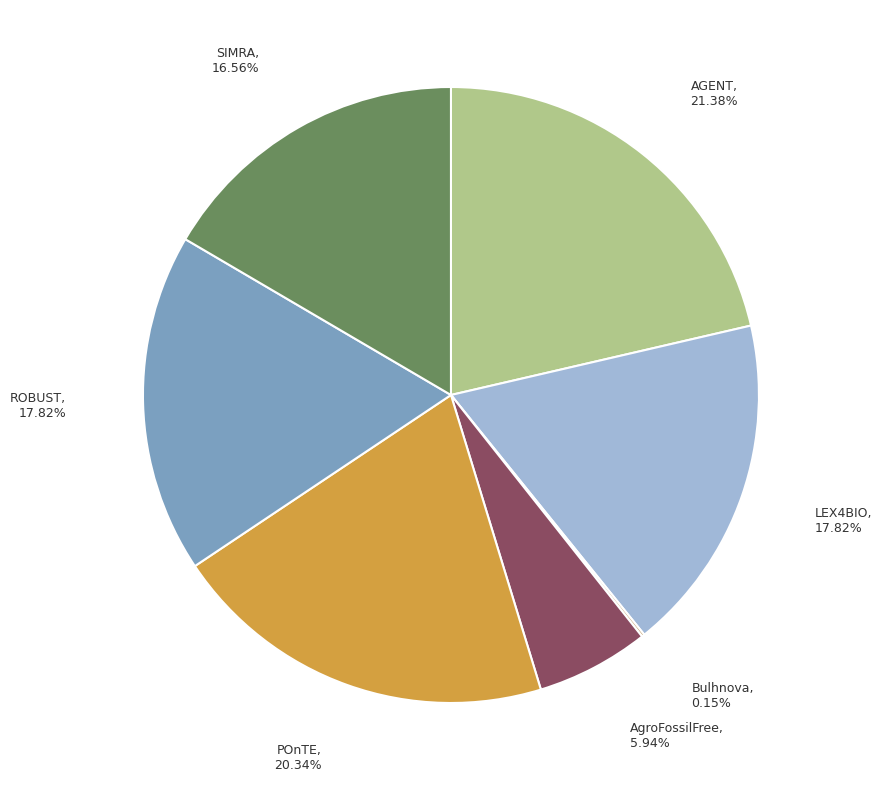

Which has a higher value, AgroFossilFree or AGENT?

AGENT